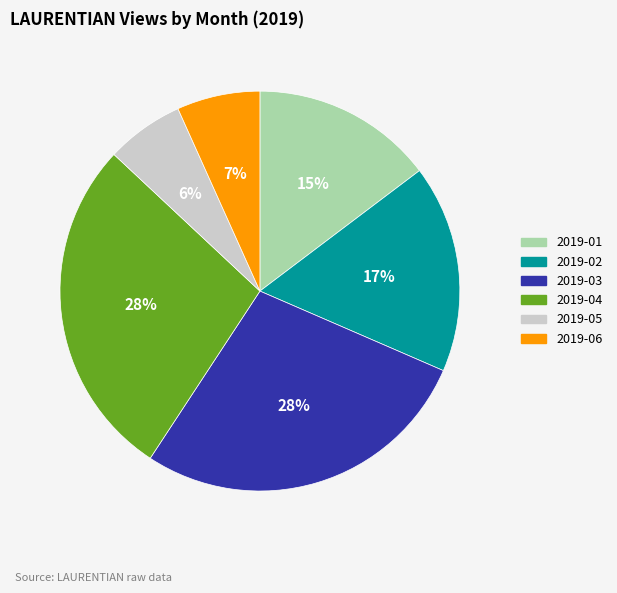

Does any single category account for the majority?

No